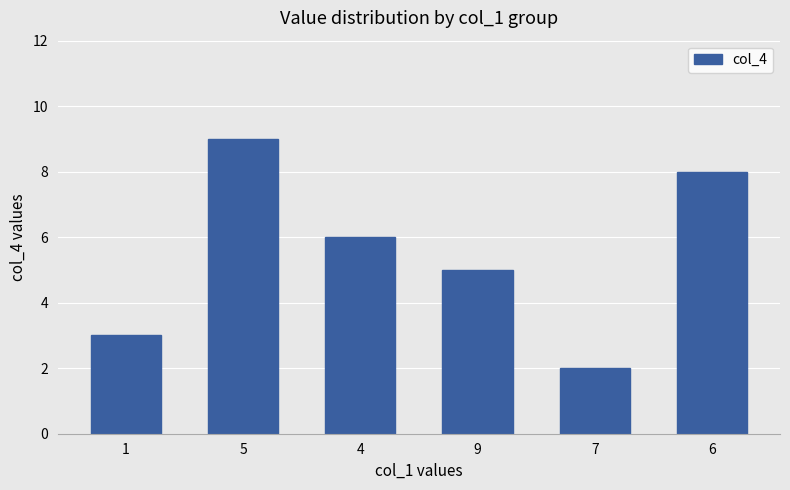

Rank the categories by value from lowest to highest.

7, 1, 9, 4, 6, 5